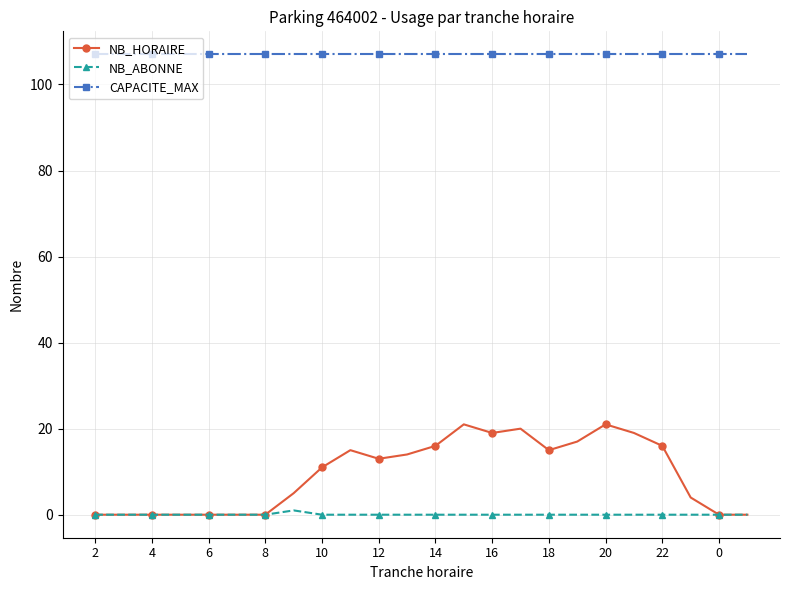

Rank the series by their maximum value, from highest to lowest.

CAPACITE_MAX, NB_HORAIRE, NB_ABONNE